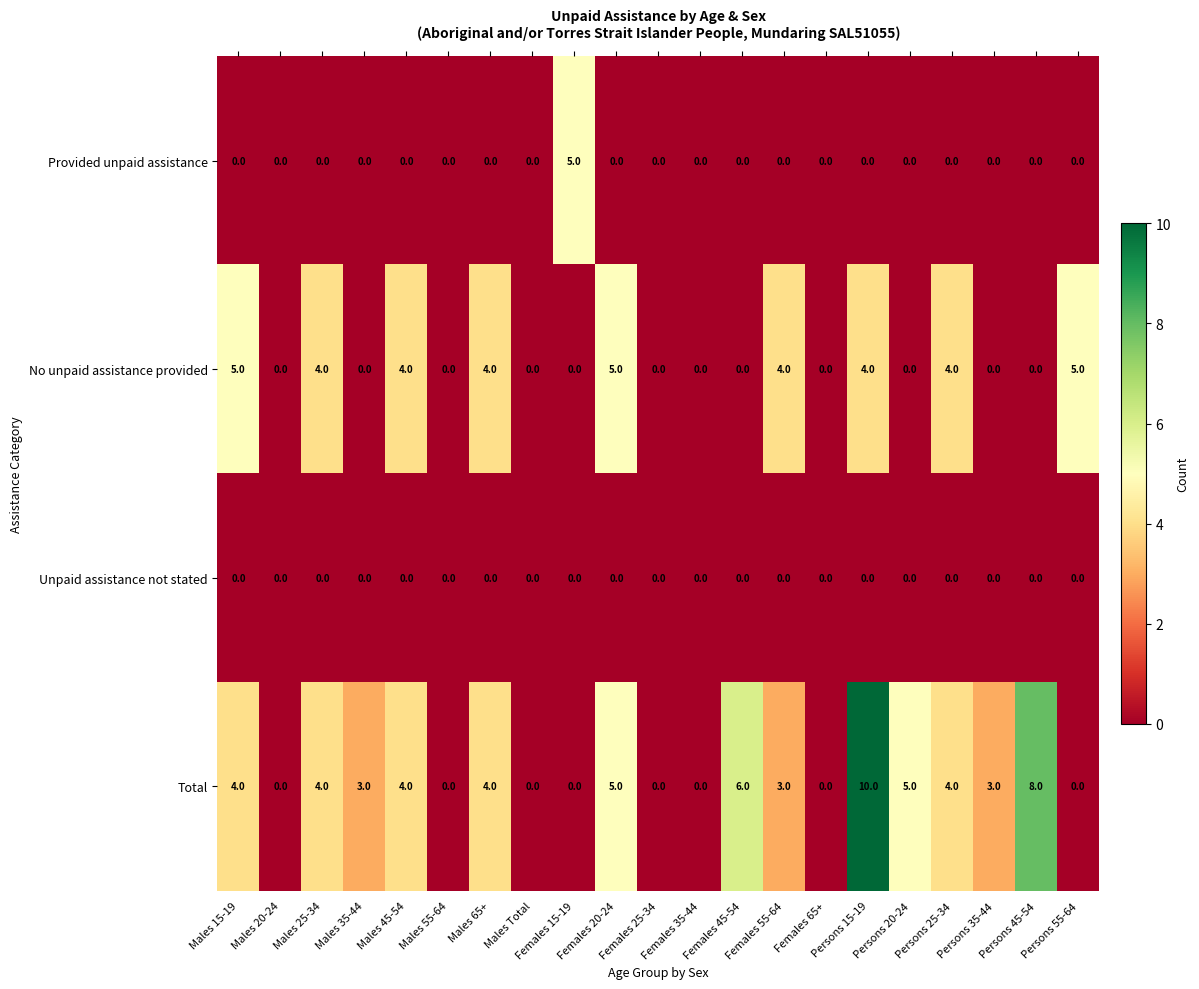

Which series has the widest spread of values?

Total